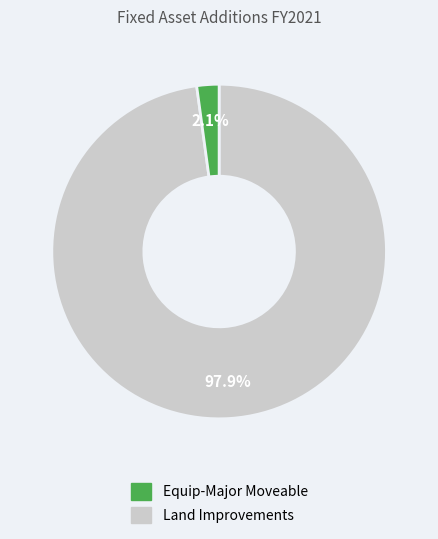

Is there any slice that represents more than half of the pie?

Yes